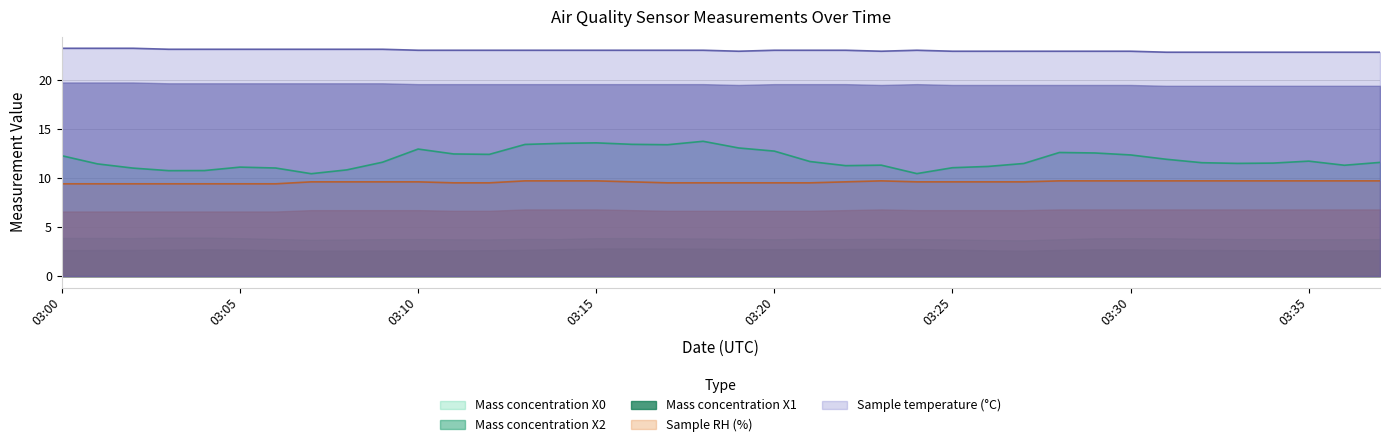

True or false: Mass concentration X0 and Sample temperature cross at least once.

False